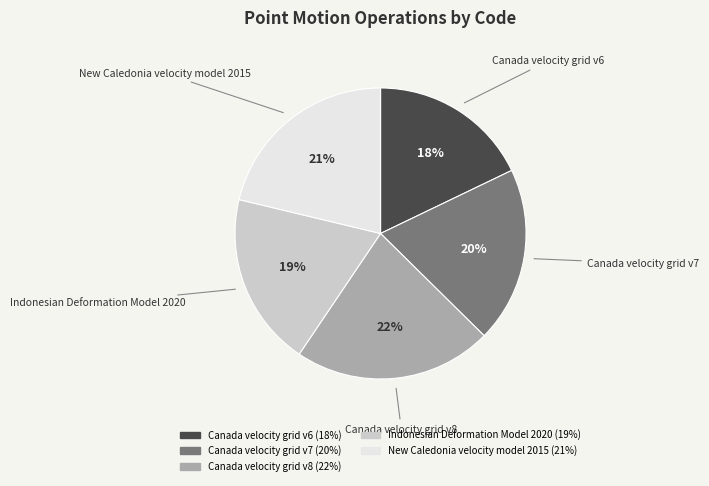

True or false: Indonesian Deformation Model 2020 accounts for 28% of the total.

False